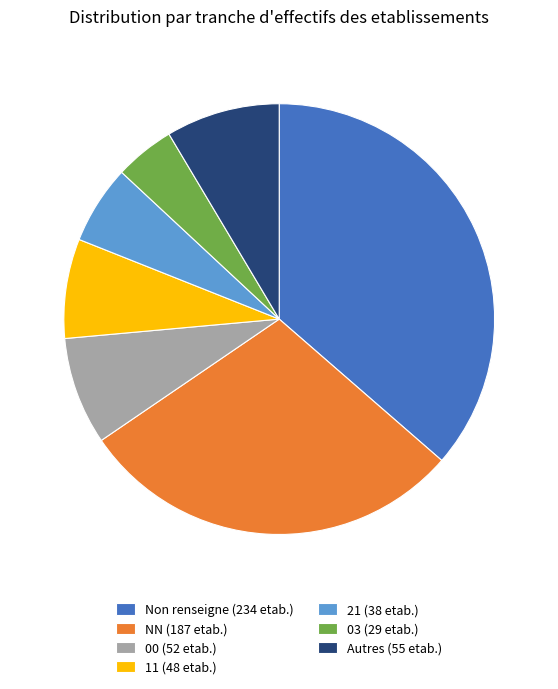

True or false: 11 (48 etab.) accounts for 7% of the total.

True